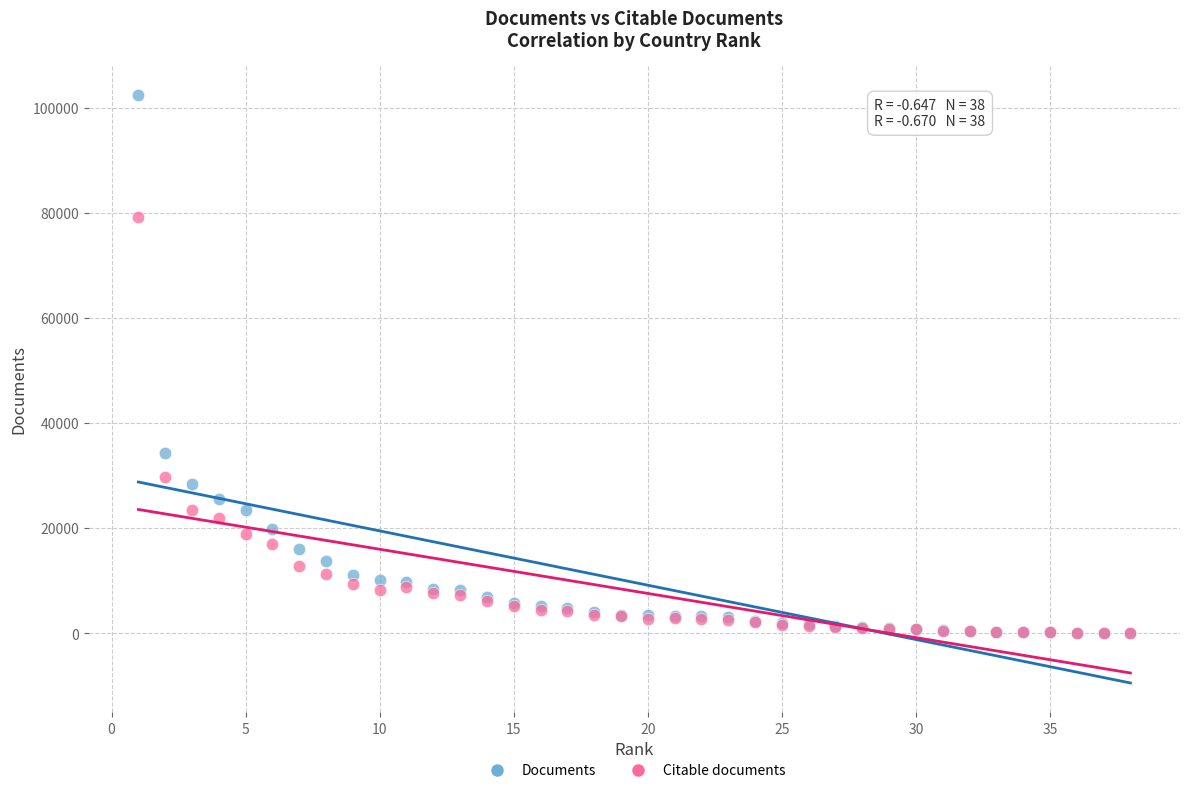

Across all series, what Y value is closest to 51212?

34403